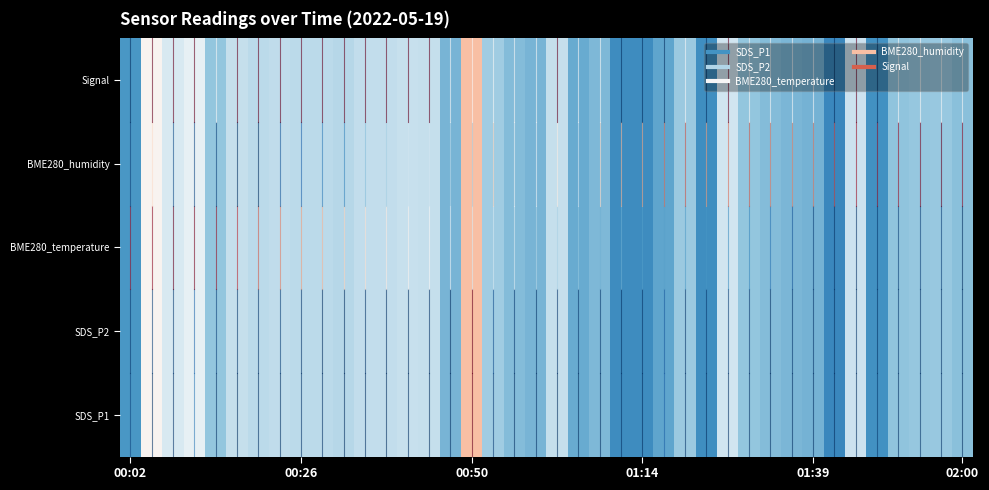

What is the difference between the maximum and minimum values in the SDS_P2 series?

1